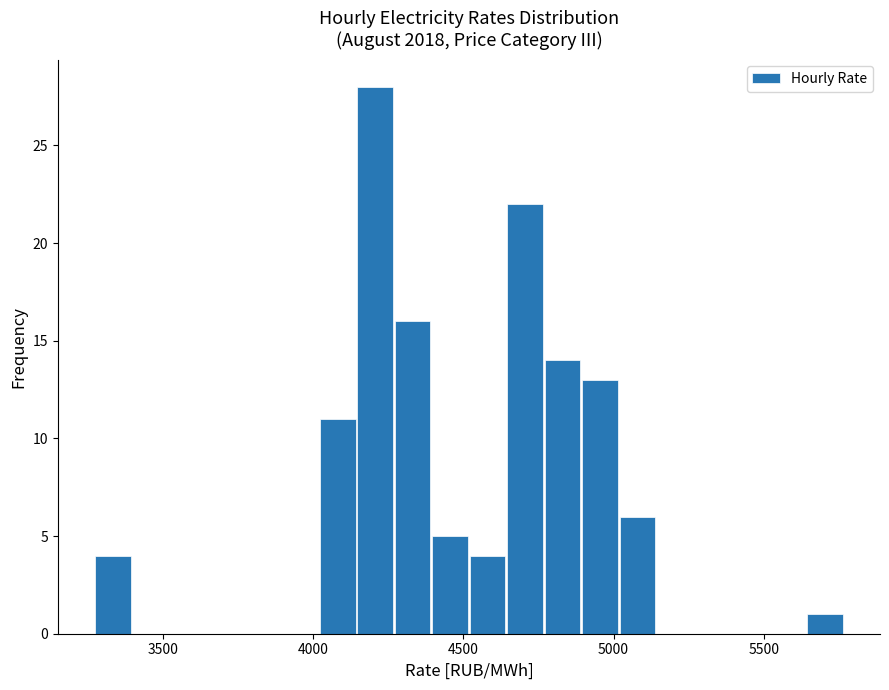

Around what value on the x-axis is the tallest bar? Give the approximate position of its centre, as read against the axis.

4200